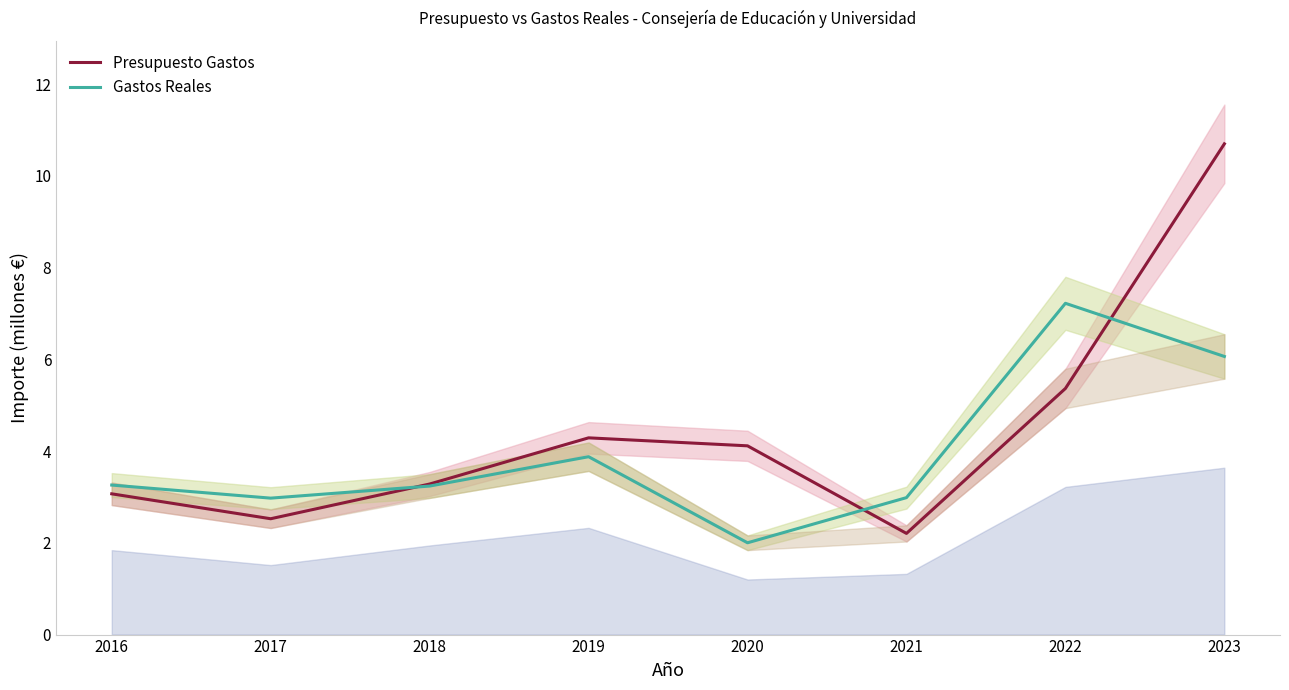

What is the value of the Gastos Reales point at the 5th from the left?

2.0